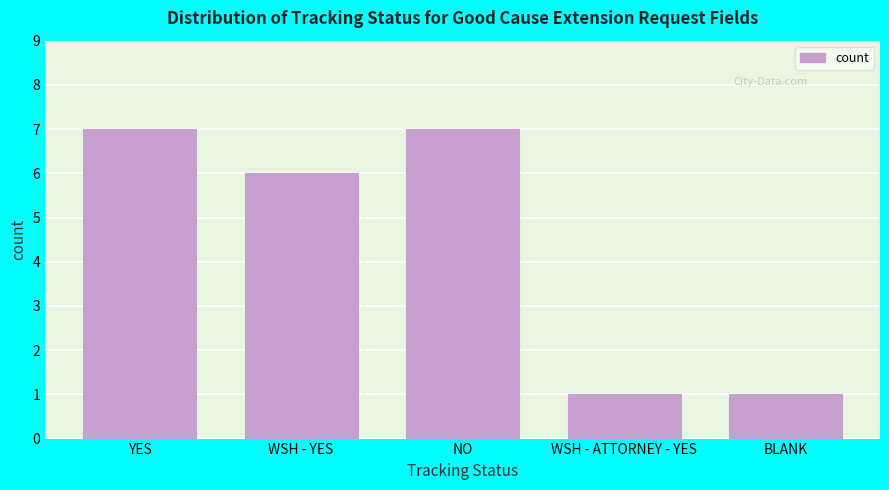

Reading left to right, what are all the values shown in this chart?

7	6	7	1	1